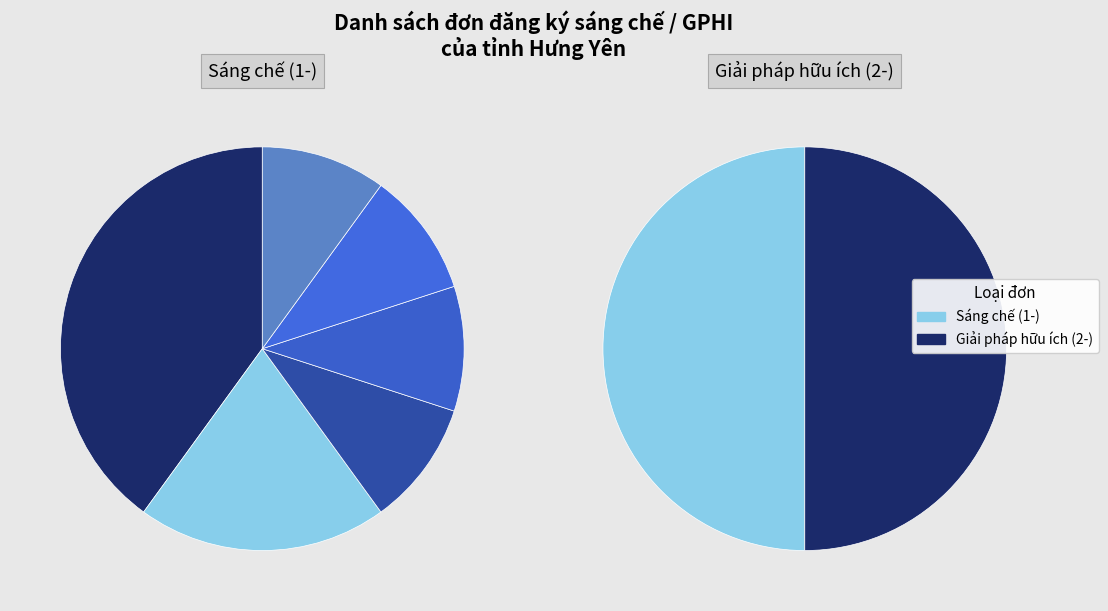

Combined, do Công ty Cổ phần Môi trường Huy Hoàng ECO and Công ty TNHH một thành viên KOSEI quốc tế account for over 50%?

No